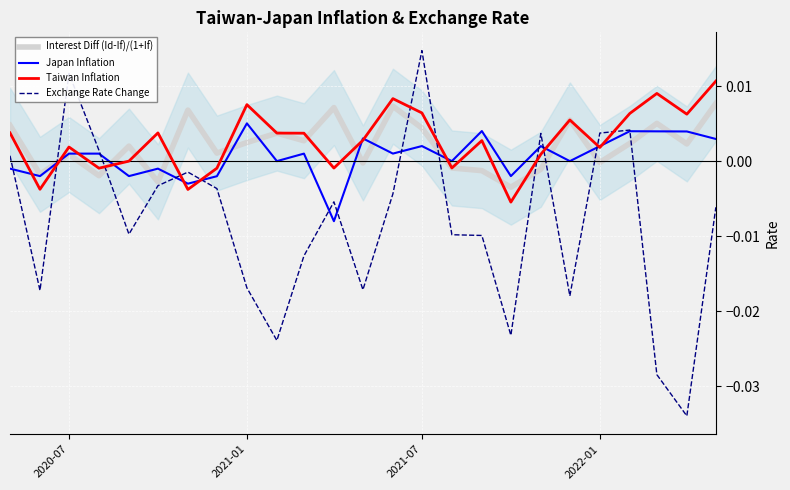

Which series has the largest range (max minus min)?

Exchange Rate Change